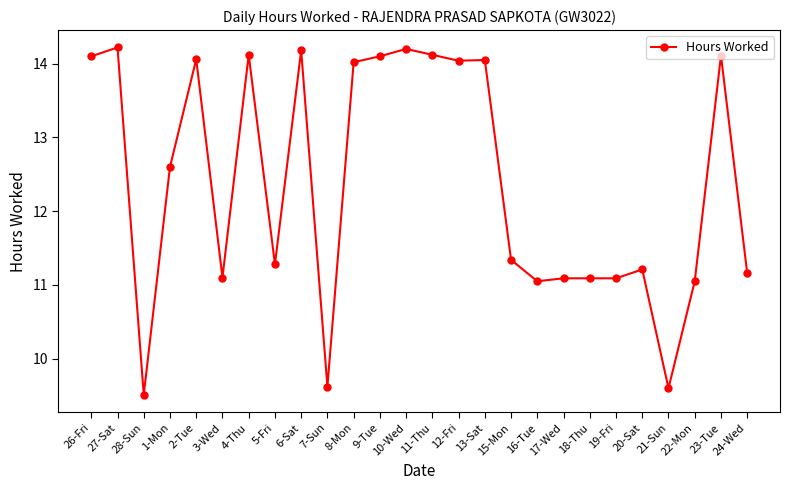

What is the change in value from 9-Tue to 21-Sun?

-4.5